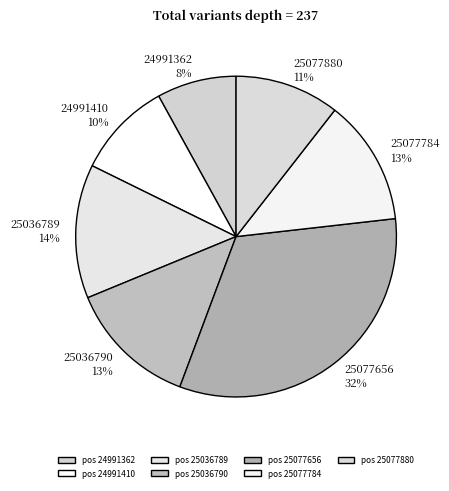

Combined, do 25036789 and 25077656 account for over 50%?

No